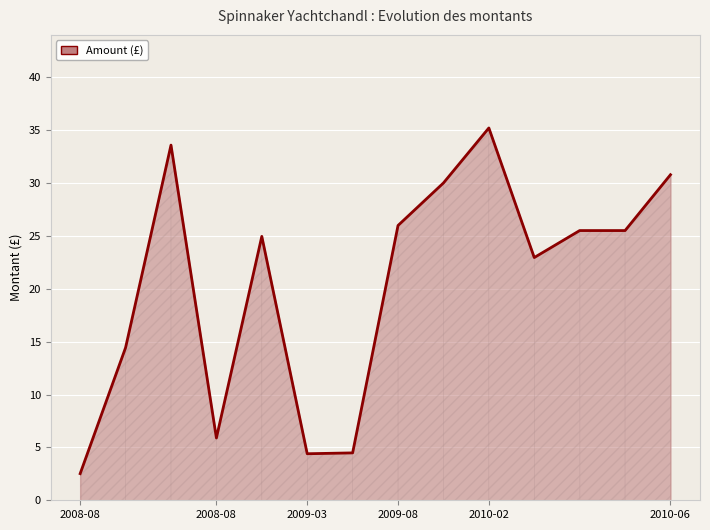

What is the greatest value displayed?

35.2